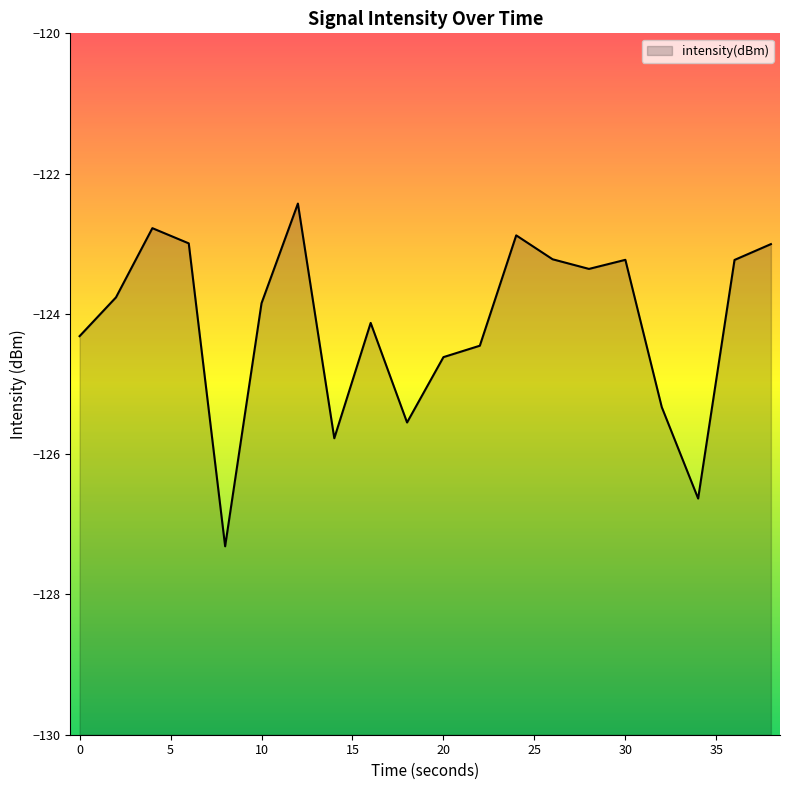

How many points are higher than both their immediate neighbors (excluding endpoints)?

5